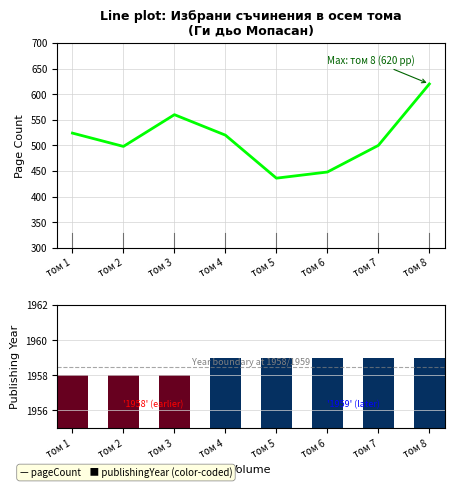

Reading left to right, transcribe all the data shown in this chart.

pageCount: 524	498	560	520	436	448	500	620
publishingYear: 1958	1958	1958	1959	1959	1959	1959	1959